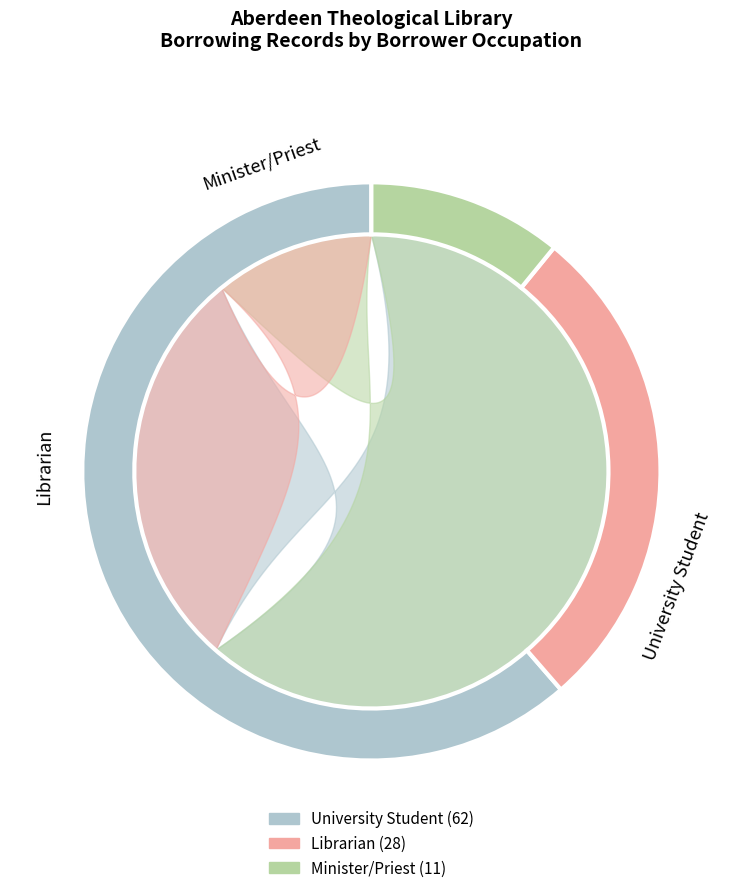

Does any single category account for the majority?

Yes